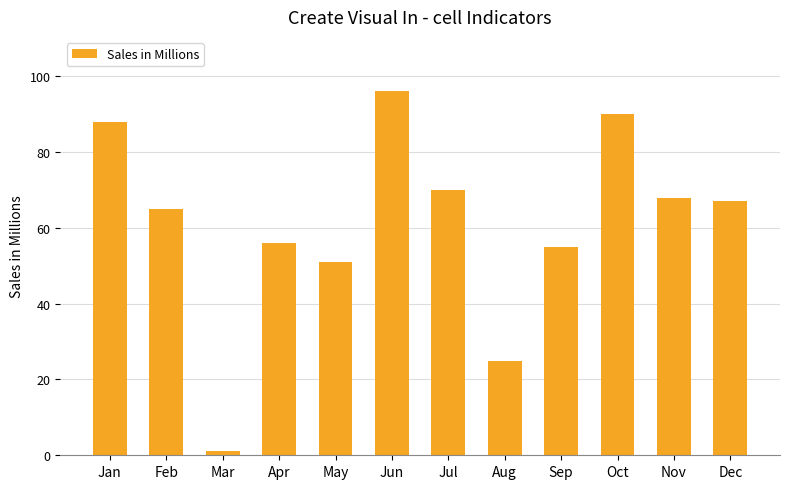

What is the difference between the values at May and Sep?

4